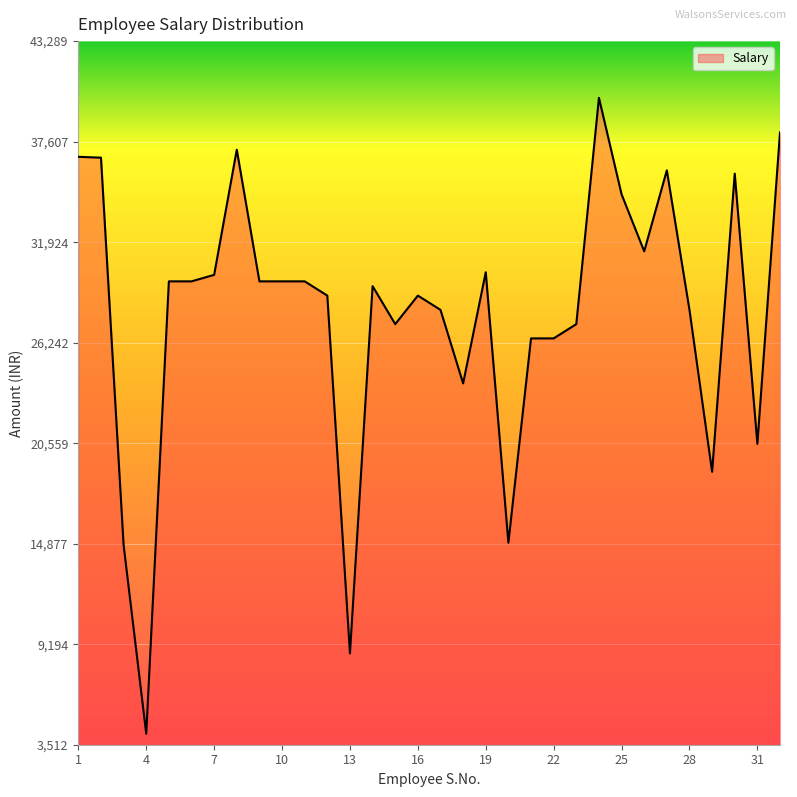

What is the smallest value displayed?

4132